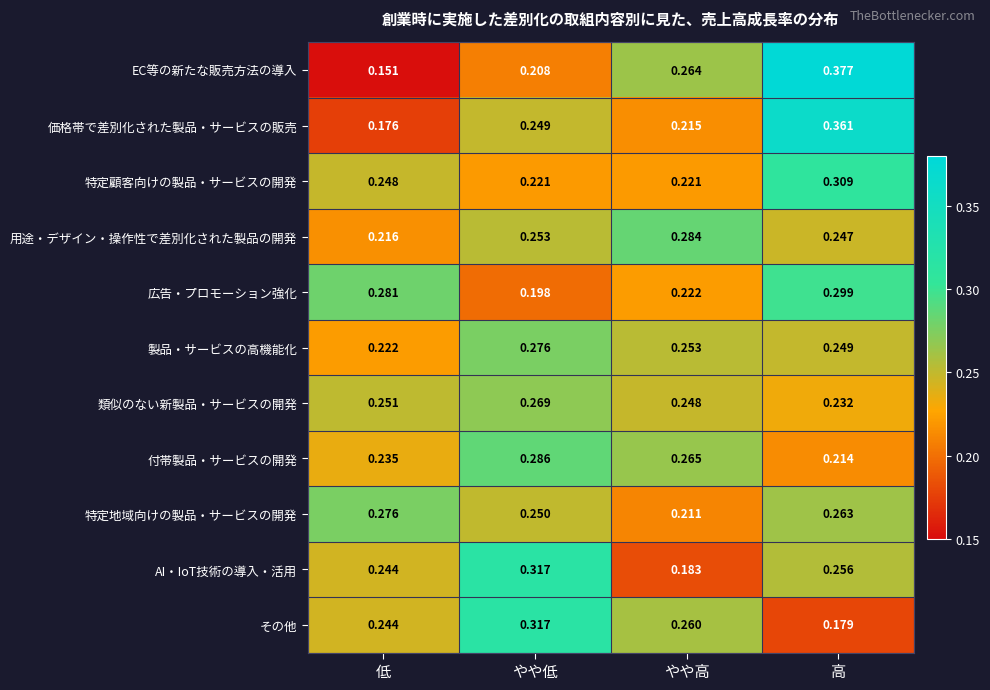

At which label is AI・IoT技術の導入・活用 closest to 0?

やや高